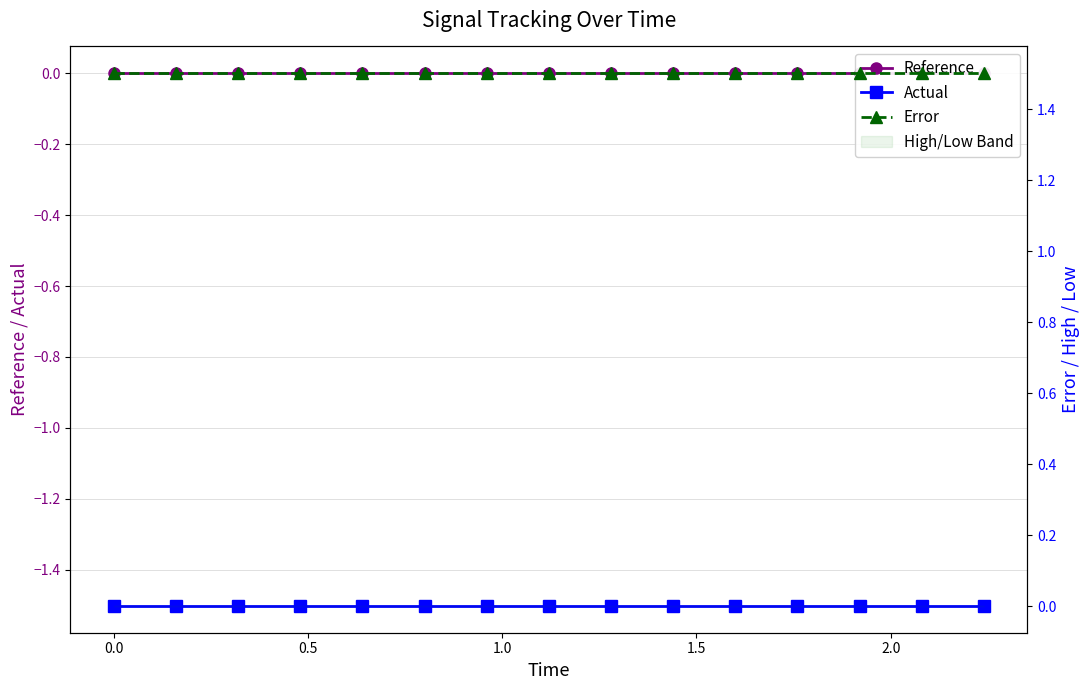

True or false: Actual has more than 2 points higher than both neighbors.

False